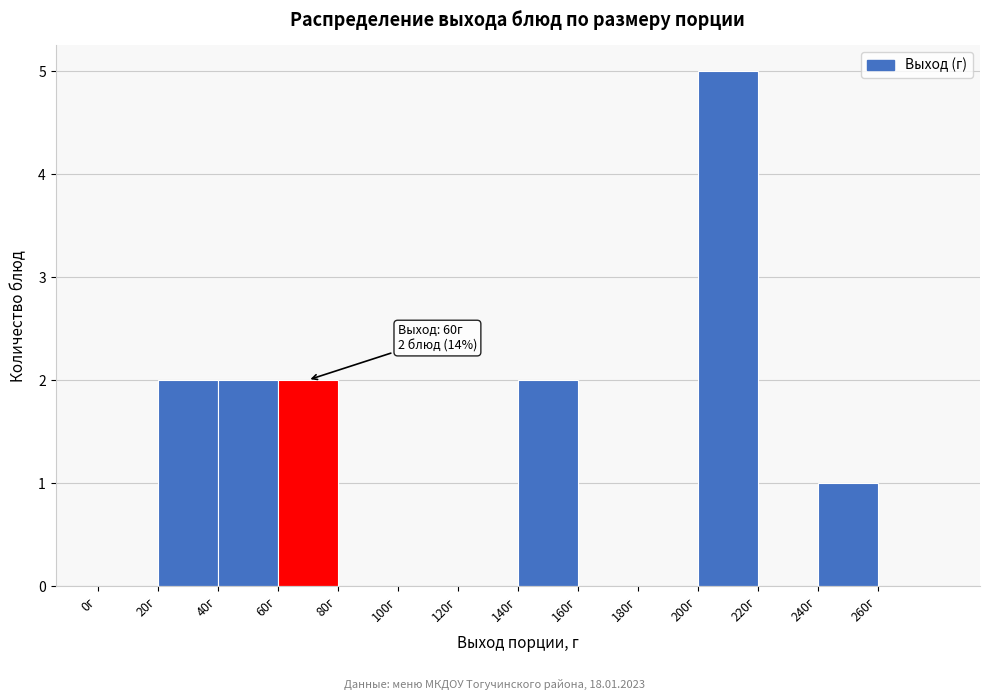

Which range on the x-axis has the tallest bar?

200 to 220